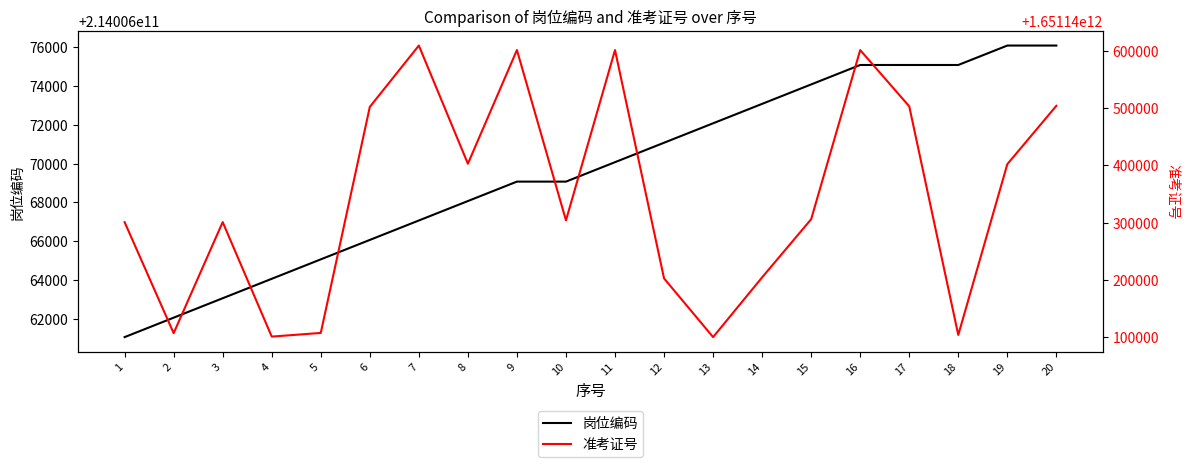

How many data points in 岗位编码 are above 214006070075?

9